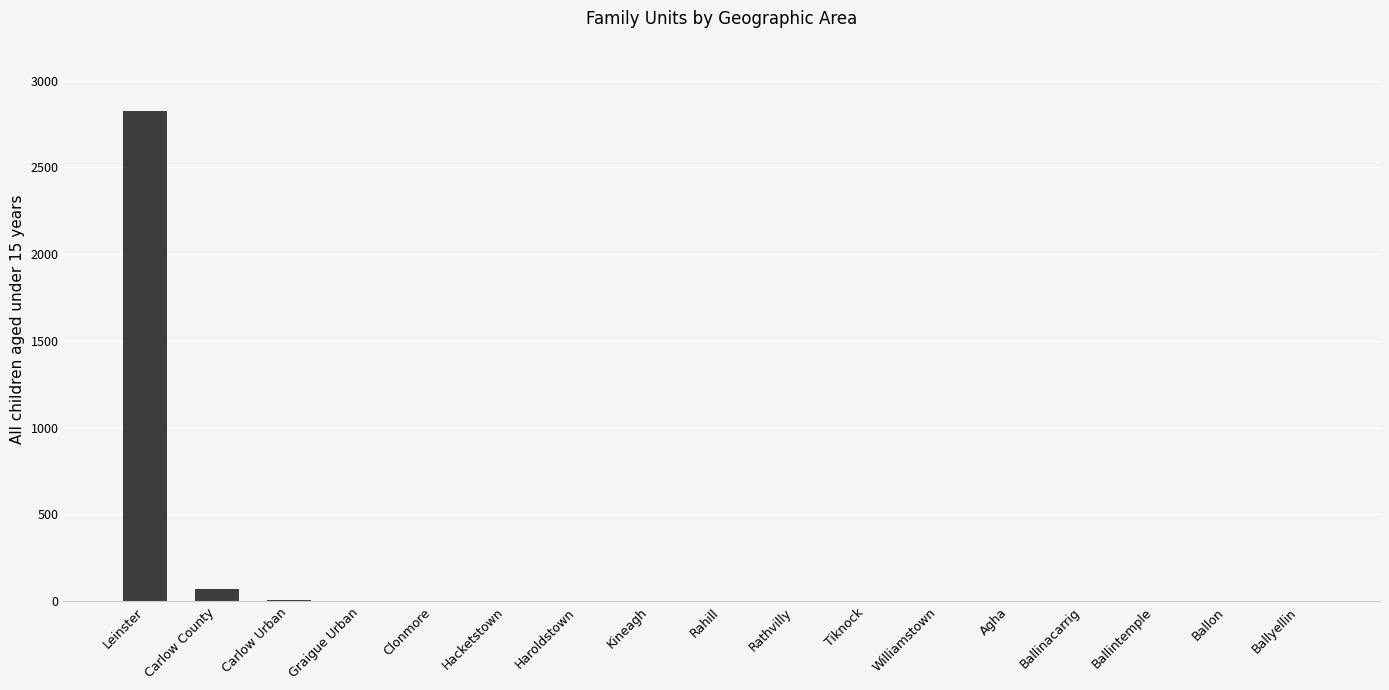

The chart shows a value of 0 at Clonmore. True or false?

True